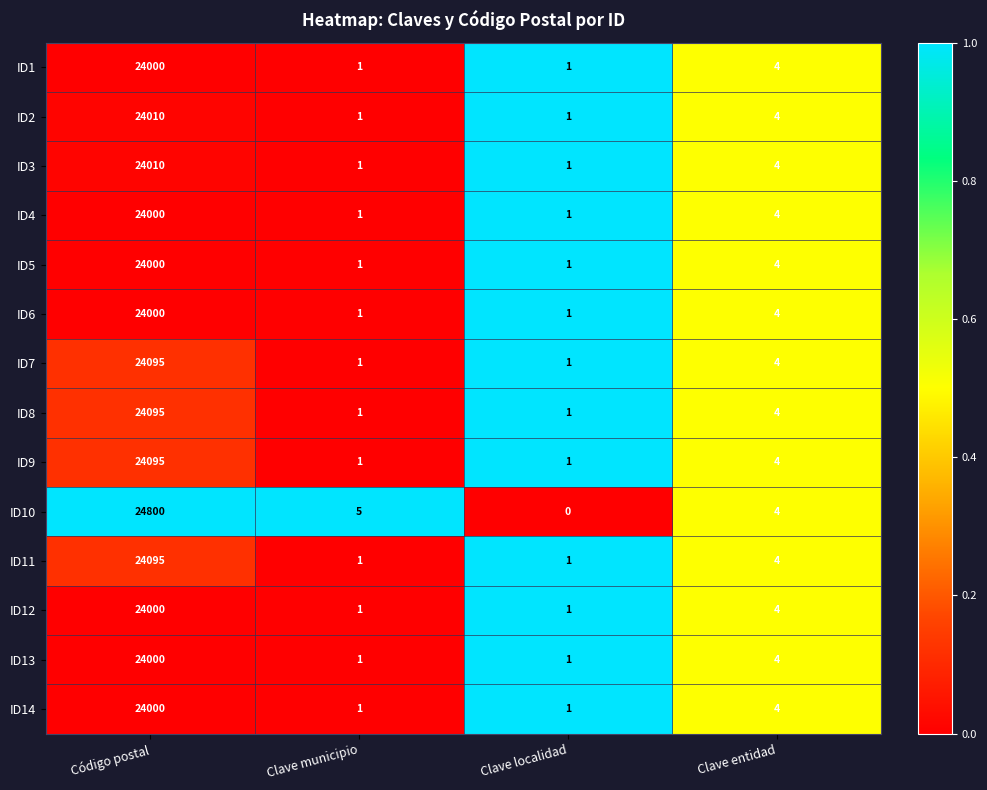

What is the maximum value shown in the chart?

24800